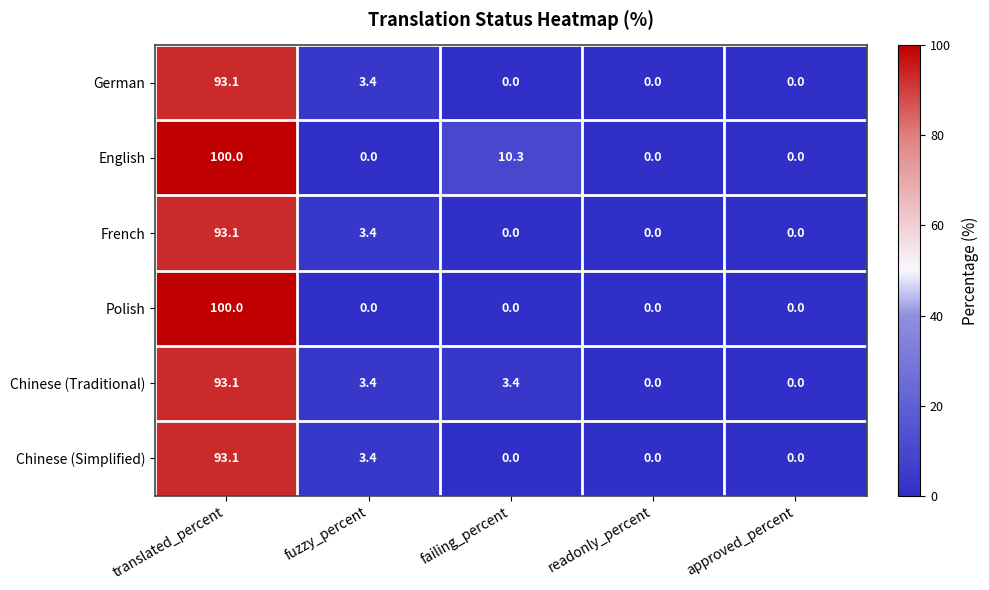

Count the number of data series in this chart.

6